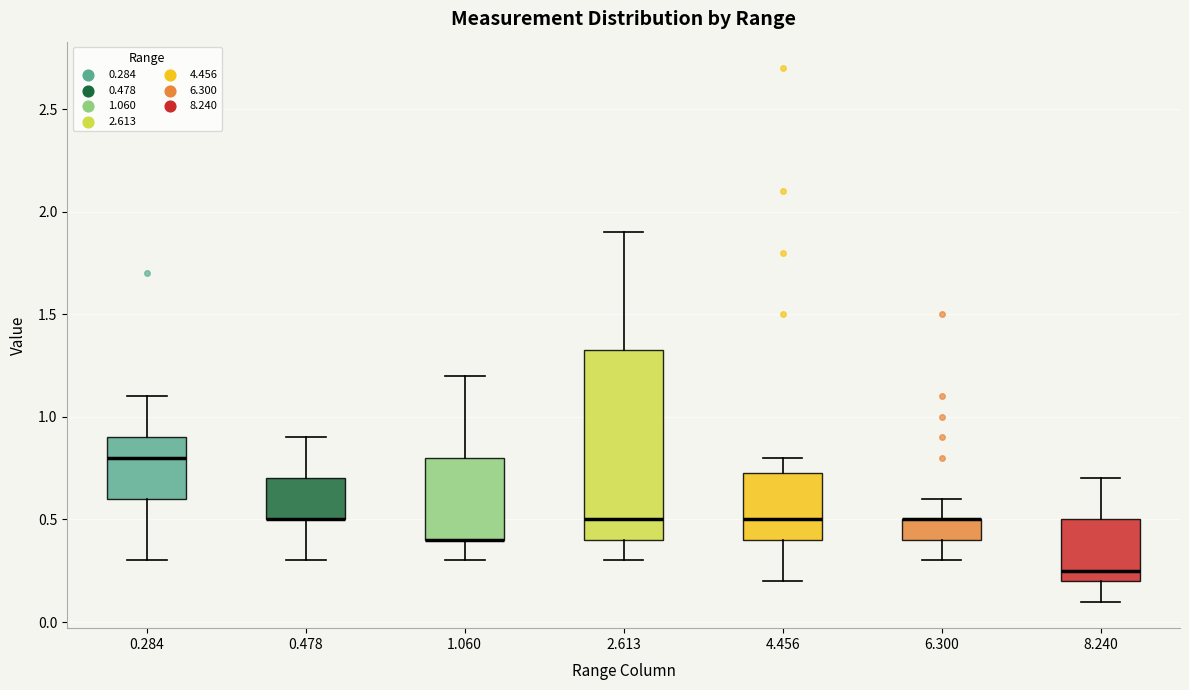

Reading left to right, transcribe this box plot: for each box, give where its median line is, the range the box spans, and where its two whiskers end, as read against the y-axis. The values are not printed on the chart, so give them approximately, as read against the axis.

0.284: median 0.80, box 0.60 to 0.90, whiskers 0.30 to 1.10
0.478: median 0.50 (drawn on the box's lower edge), box 0.50 to 0.70, whiskers 0.30 to 0.90
1.060: median 0.40 (drawn on the box's lower edge), box 0.40 to 0.80, whiskers 0.30 to 1.20
2.613: median 0.50, box 0.40 to 1.35, whiskers 0.30 to 1.90
4.456: median 0.50, box 0.40 to 0.75, whiskers 0.20 to 0.80
6.300: median 0.50 (drawn on the box's upper edge), box 0.40 to 0.50, whiskers 0.30 to 0.60
8.240: median 0.25, box 0.20 to 0.50, whiskers 0.10 to 0.70